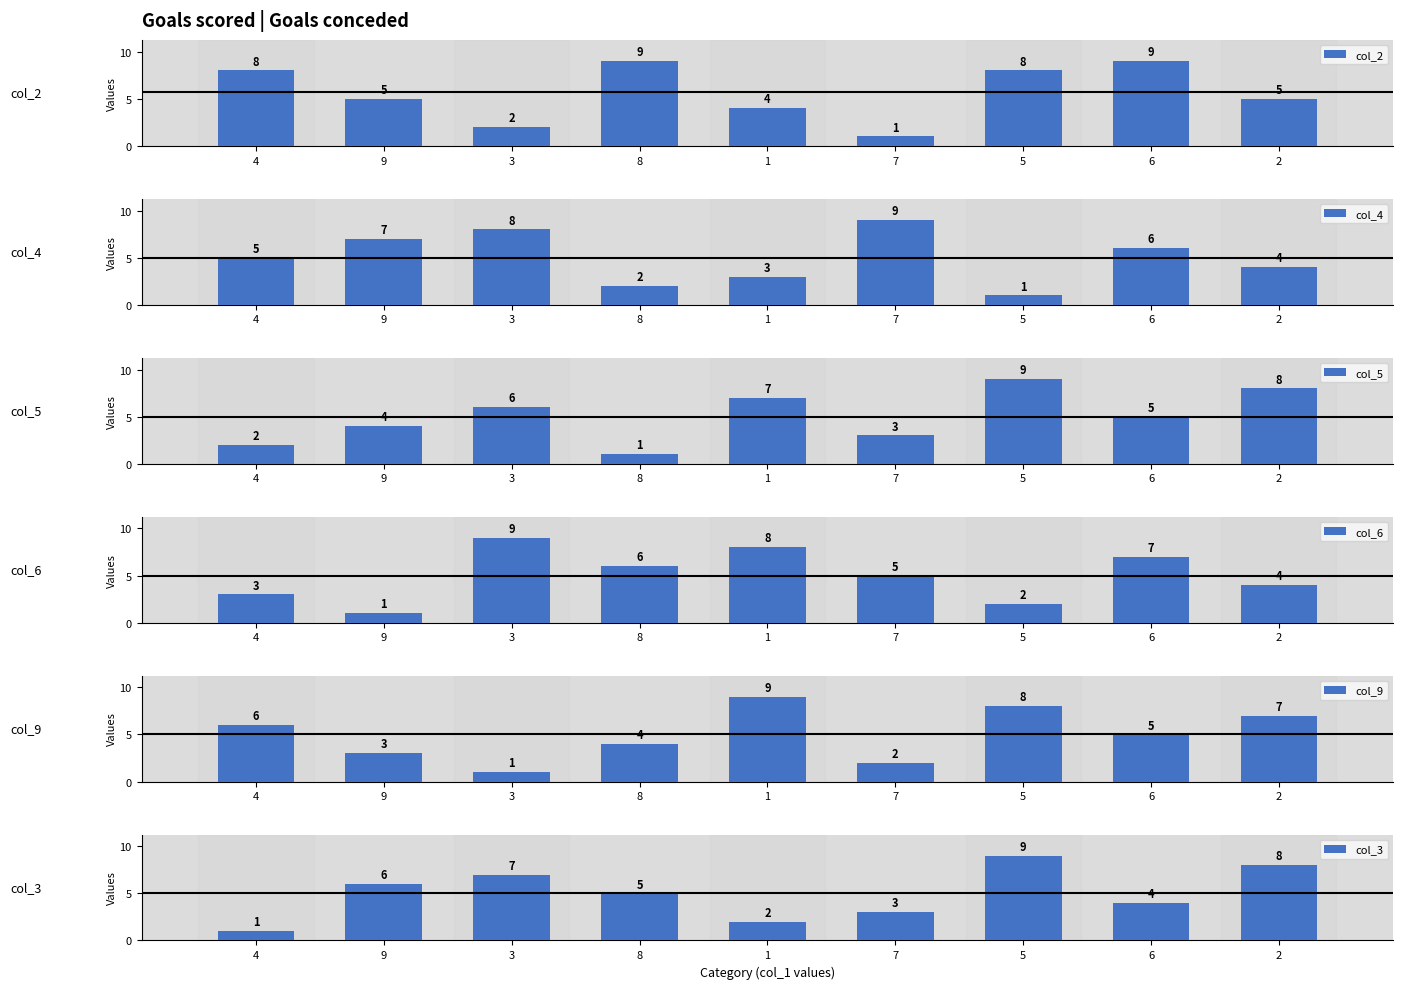

How many col_6 values are between 3 and 7?

5